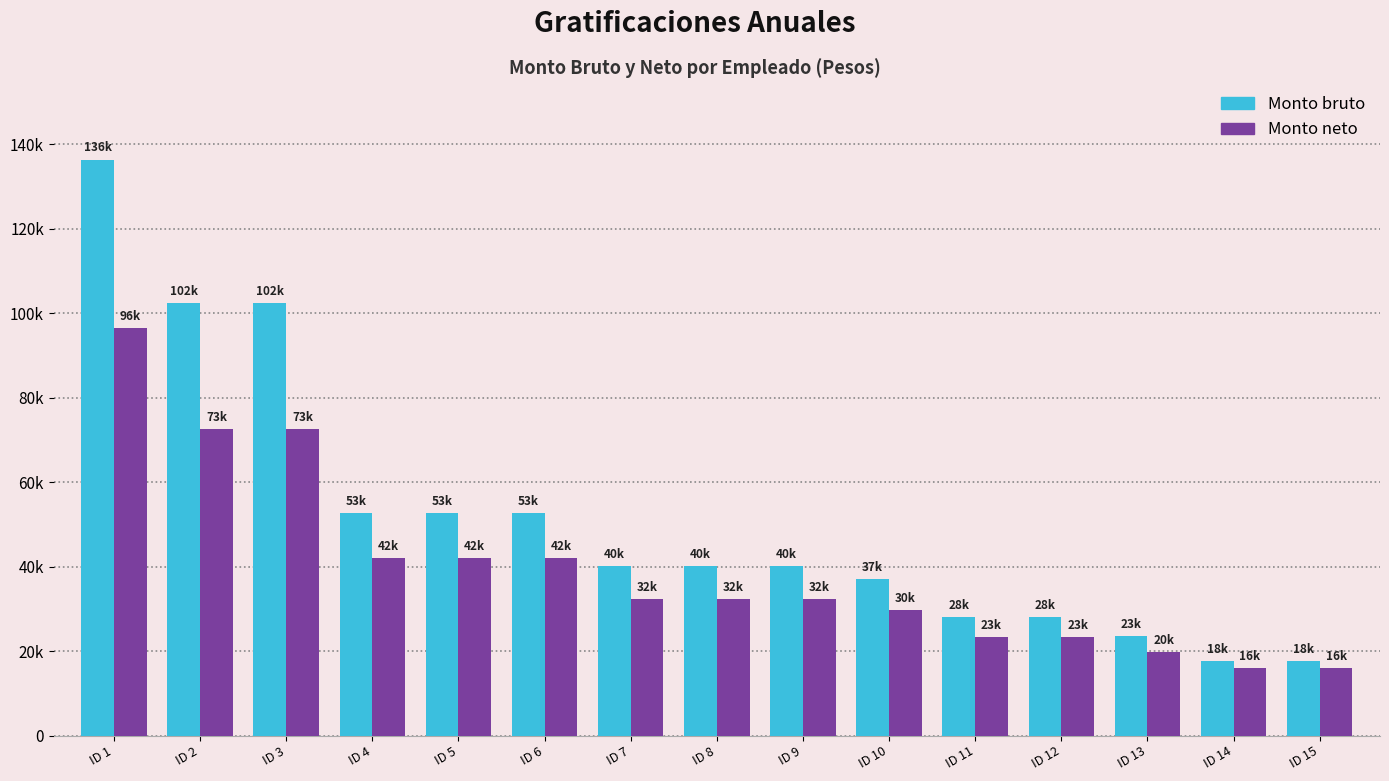

What are all the series names shown in the legend?

Monto bruto, Monto neto